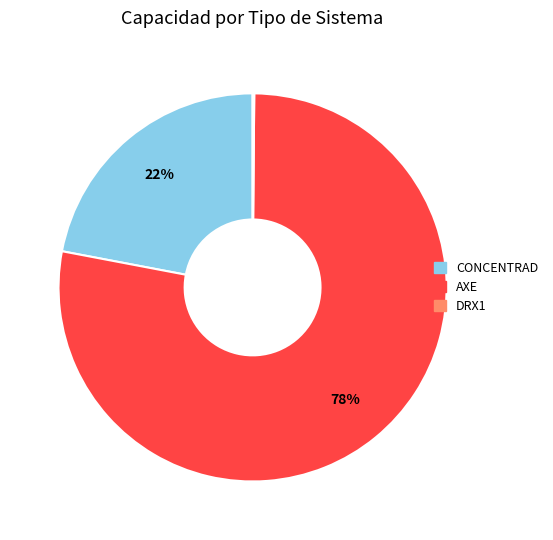

Which has a higher value, CONCENTRAD or AXE?

AXE